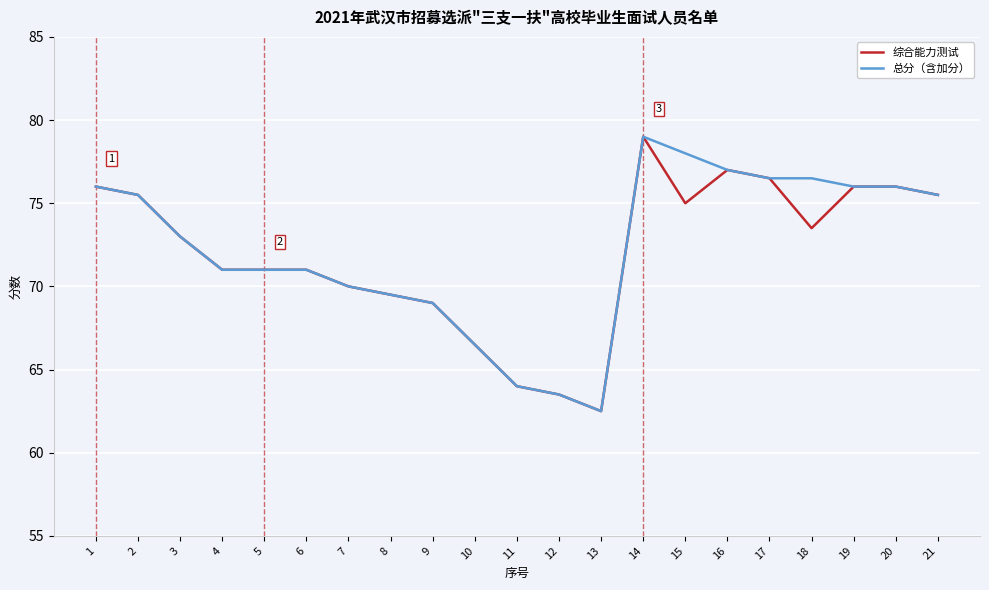

Which label corresponds to the largest value in the chart?

14